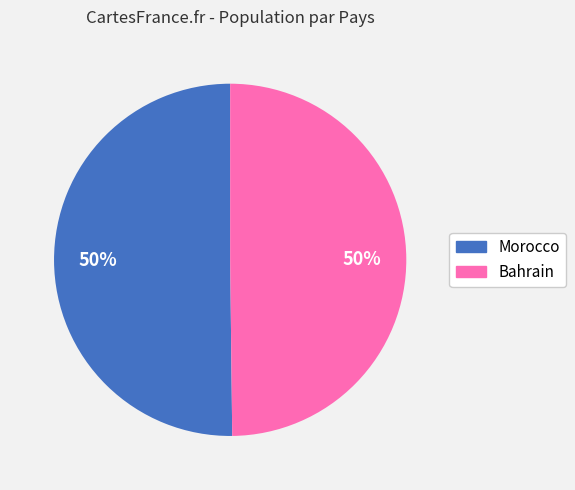

How many slices are in this pie chart?

2